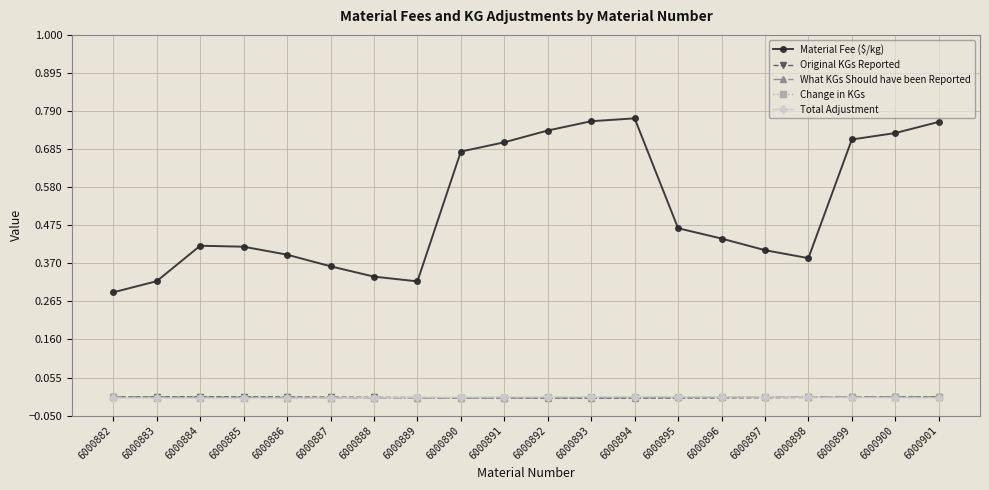

In Total Adjustment, how many points are higher than both neighbors (excluding endpoints)?

1